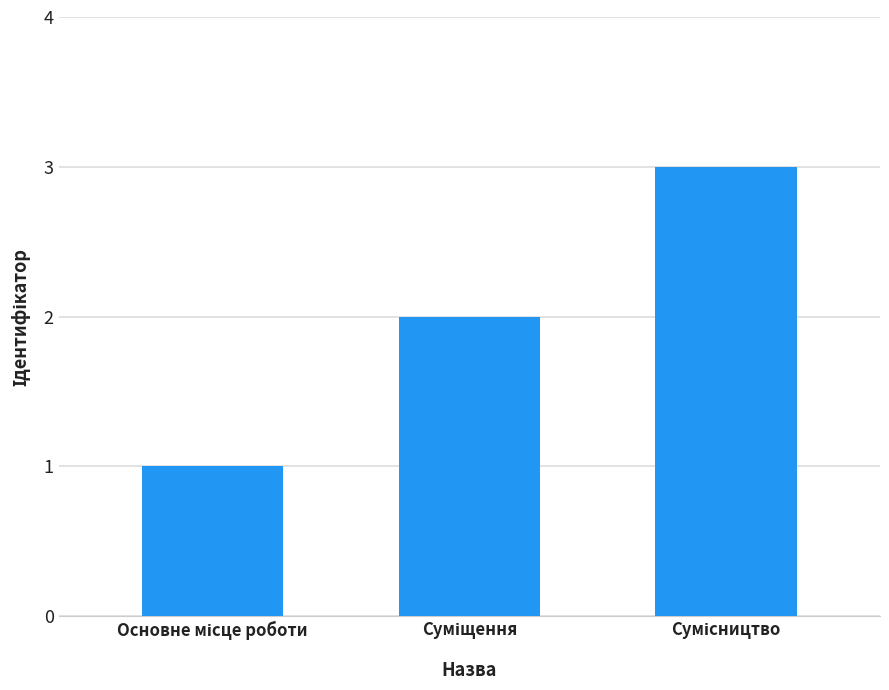

How many bars are there in total?

3